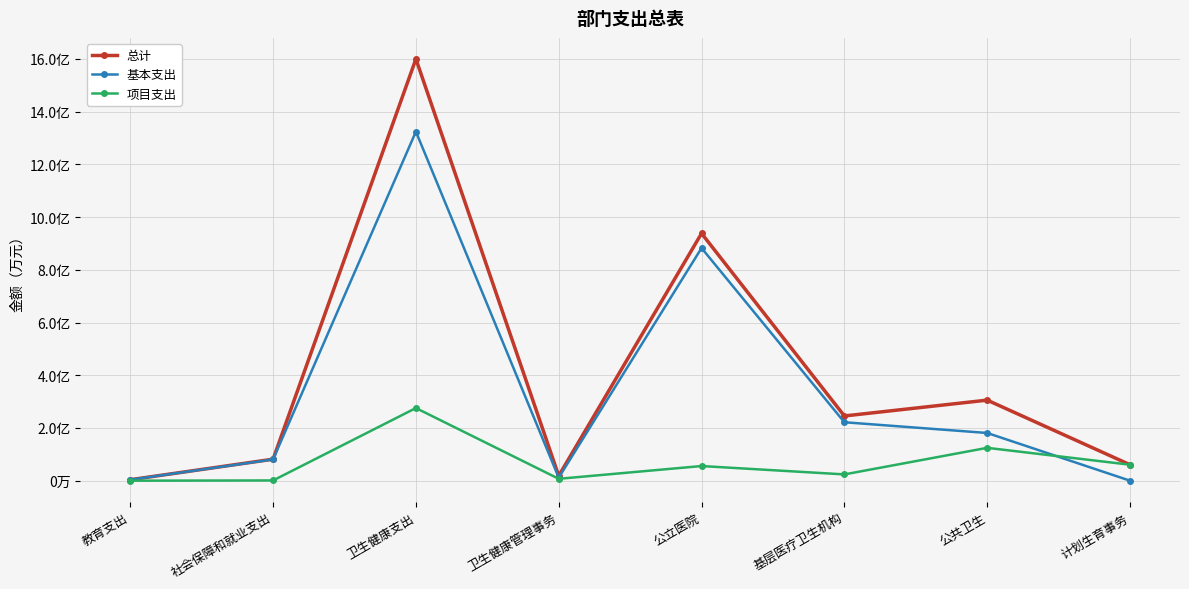

At how many categories does at least one series exceed 66348?

2